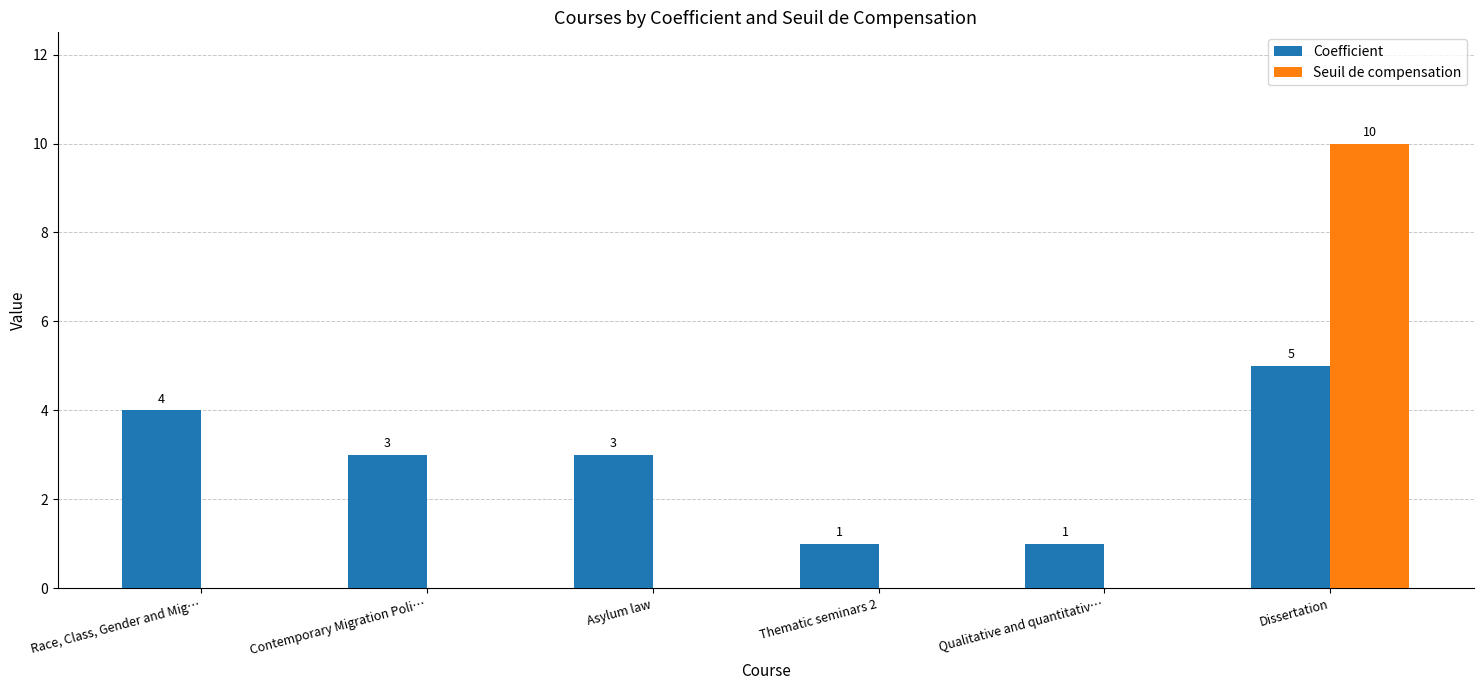

What is the maximum value for Seuil de compensation?

10